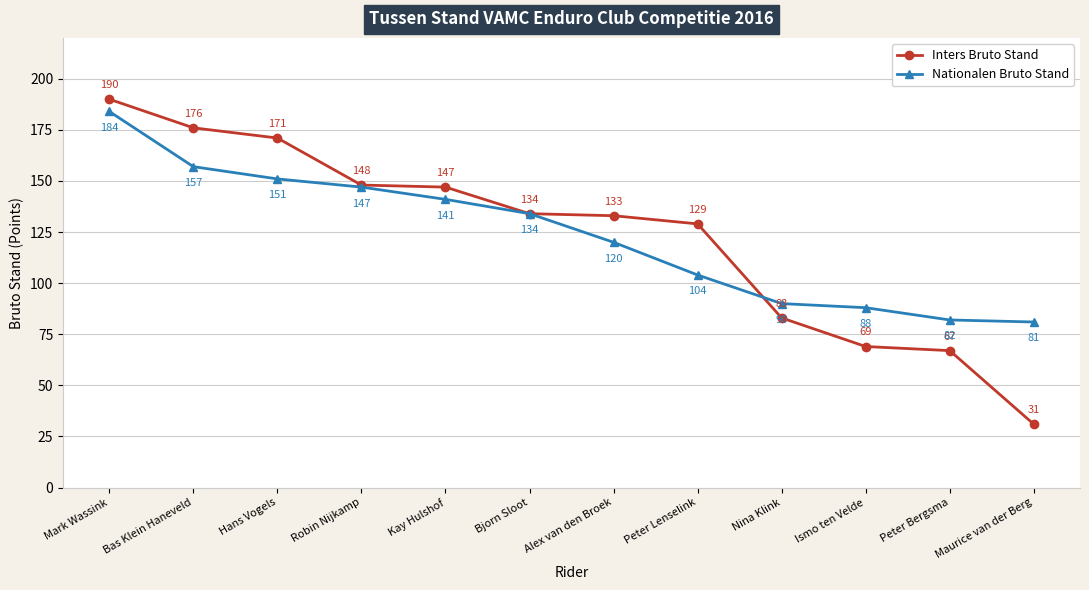

How many series are shown in this chart?

2